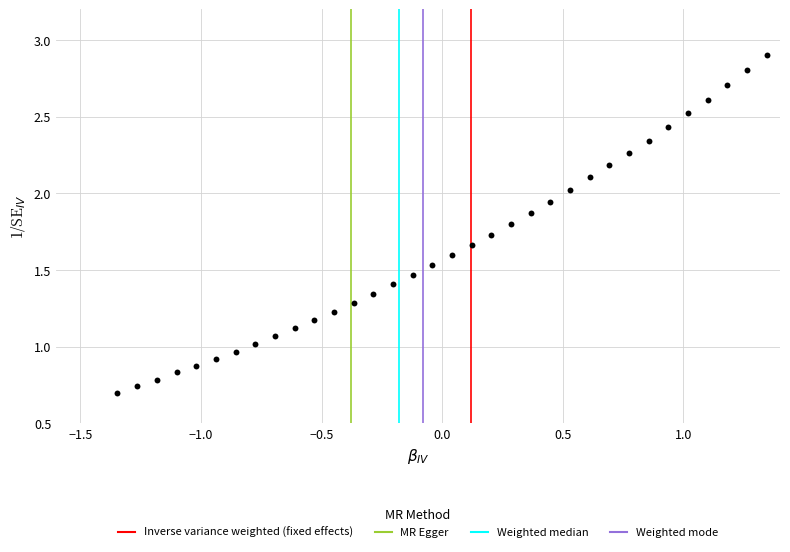

What is the range of X values (max minus min)?

2.7